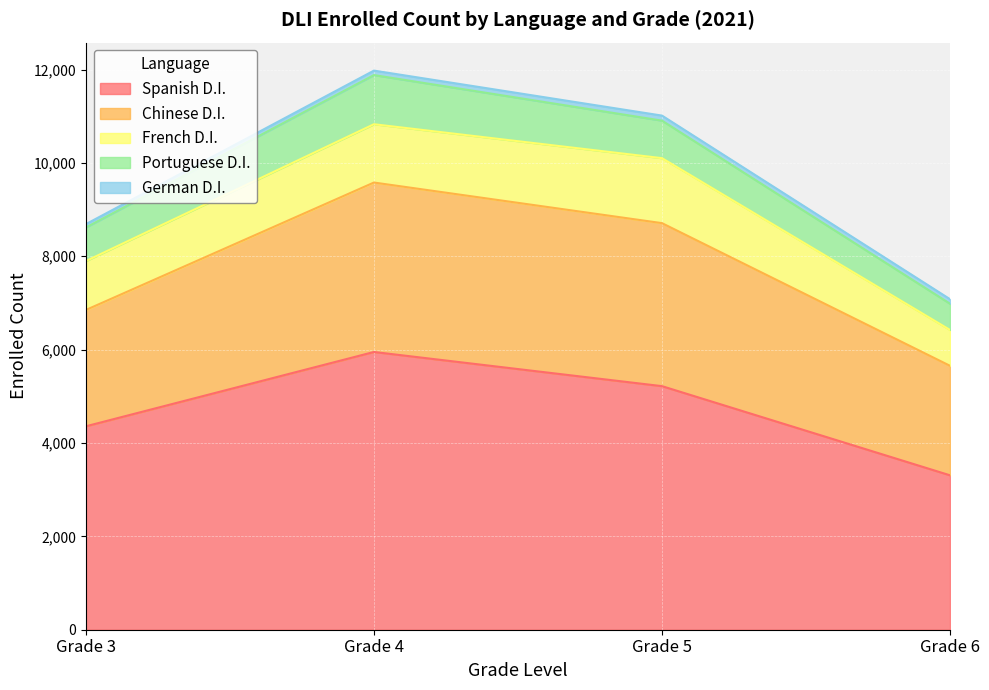

The Chinese D.I. series shows 1294 at Grade 5. True or false?

False